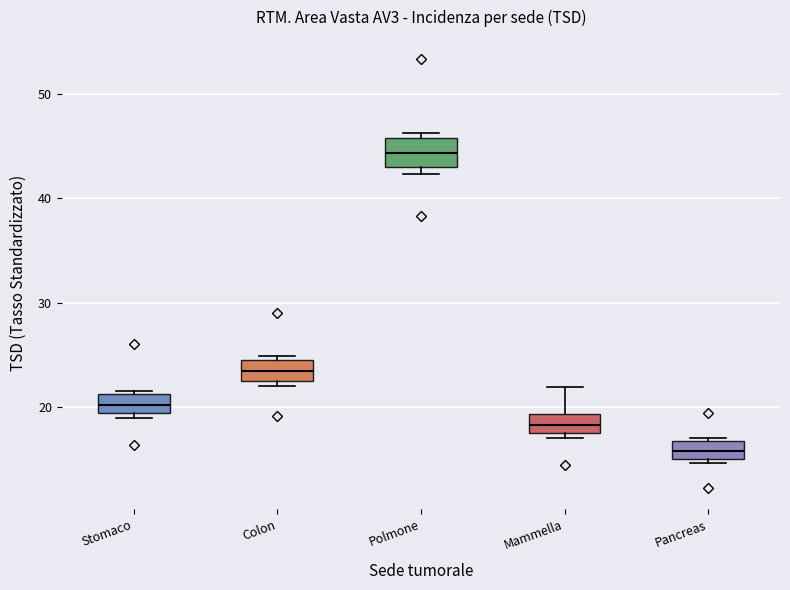

Reading left to right, transcribe this box plot: for each box, give where its median line is, the range the box spans, and where its two whiskers end, as read against the y-axis. The values are not printed on the chart, so give them approximately, as read against the axis.

Stomaco: median 20, box 19 to 21, whiskers 19 (just below the box's lower edge) to 22
Colon: median 23 (inside the box), box 23 to 25, whiskers 22 to 25 (just above the box's upper edge)
Polmone: median 44, box 43 to 46, whiskers 42 to 46 (just above the box's upper edge)
Mammella: median 18 (inside the box), box 18 to 19, whiskers 17 to 22
Pancreas: median 16, box 15 to 17, whiskers 15 (just below the box's lower edge) to 17